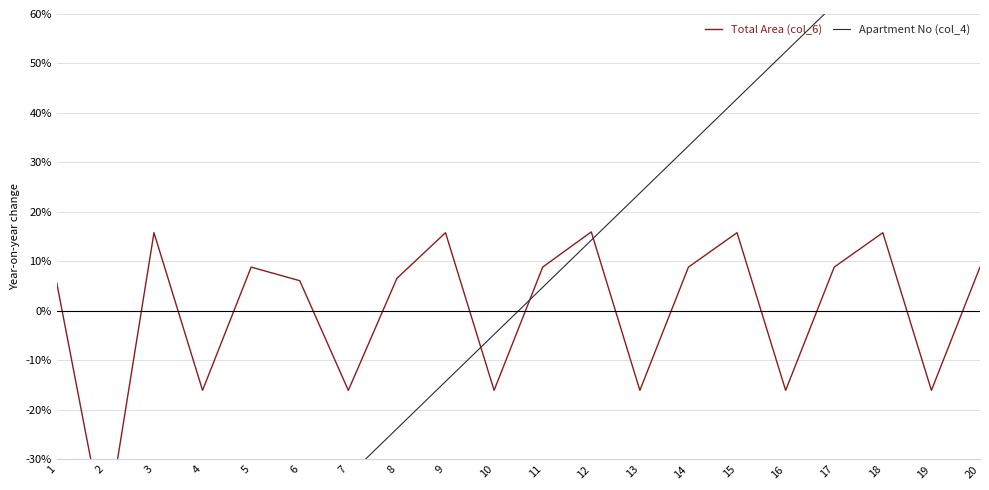

At which category is the sum across all series the highest?

20